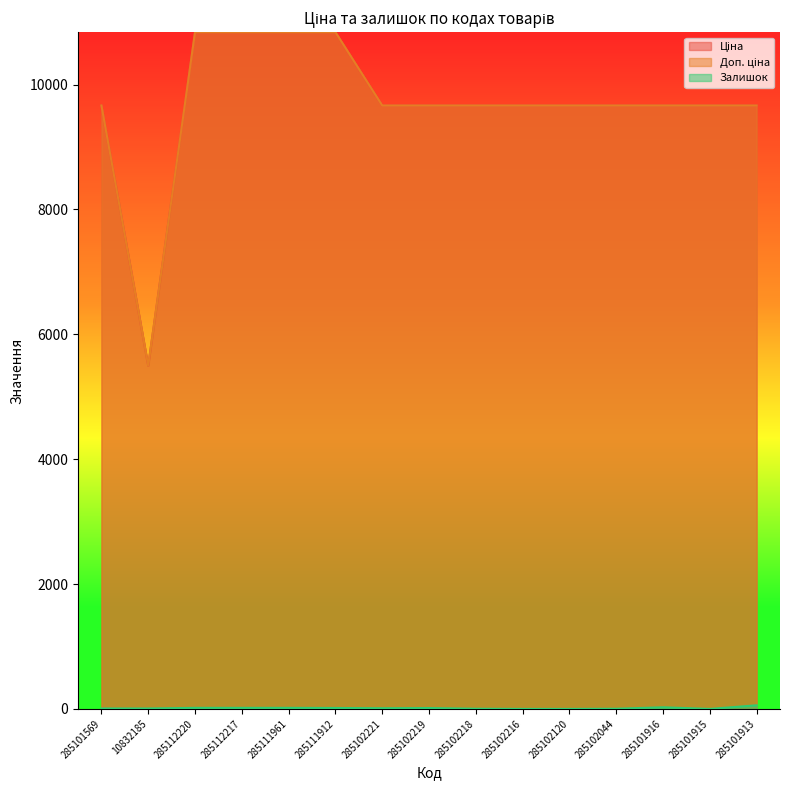

Which label corresponds to the smallest value in the chart?

285102216